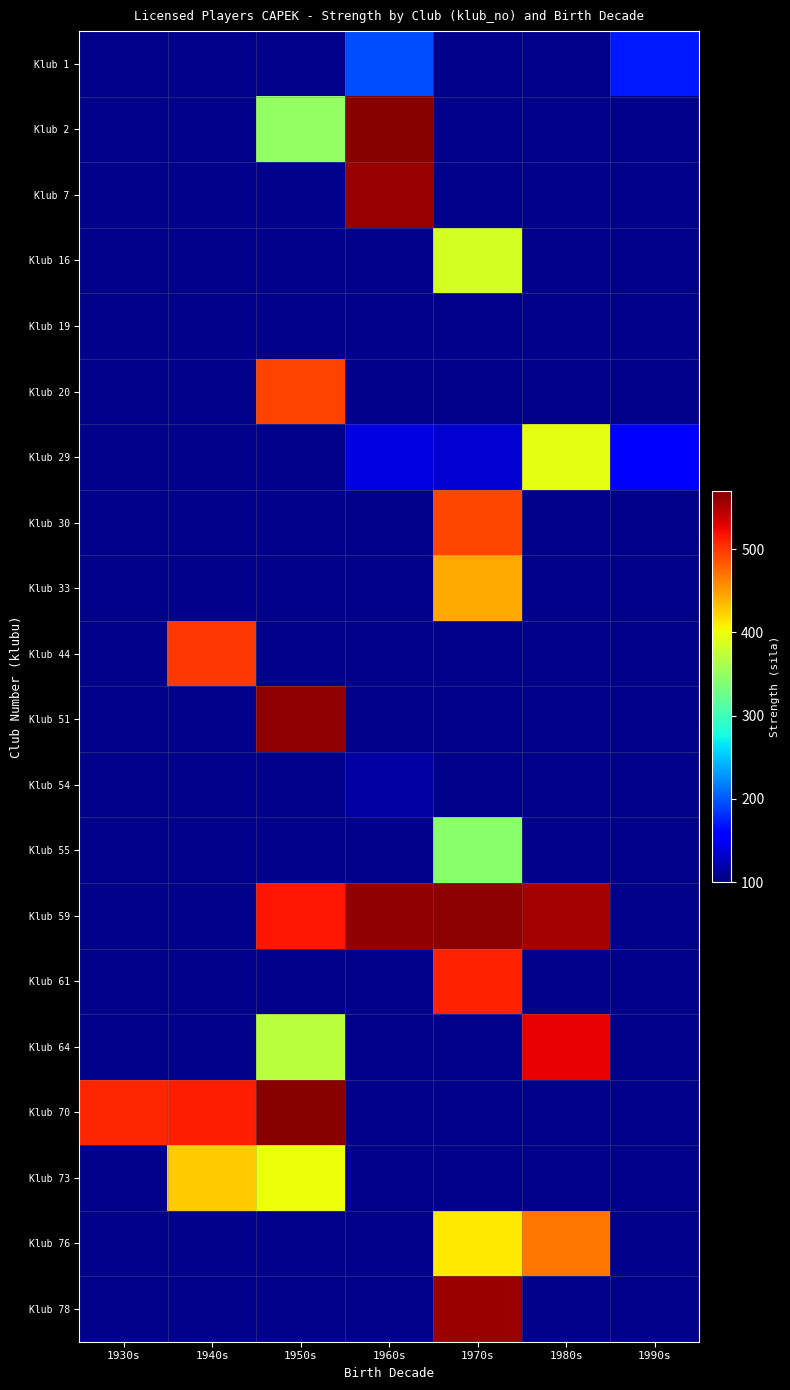

What is the maximum value shown in the chart?

566.0